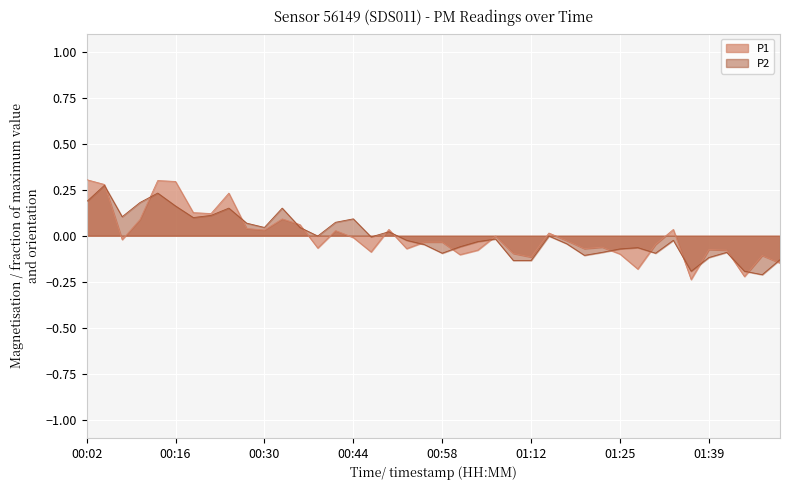

Reading left to right, extract all data points from this chart.

P1: 0.3	0.3	-0.0	0.1	0.3	0.3	0.1	0.1	0.2	0.0	0.0	0.1	0.1	-0.1	0.0	-0.0	-0.1	0.0	-0.1	-0.0	-0.0	-0.1	-0.1	-0.0	-0.1	-0.1	0.0	-0.0	-0.1	-0.1	-0.1	-0.2	-0.0	0.0	-0.2	-0.1	-0.1	-0.2	-0.1	-0.1
P2: 0.2	0.3	0.1	0.2	0.2	0.2	0.1	0.1	0.2	0.1	0.0	0.2	0.0	-0.0	0.1	0.1	-0.0	0.0	-0.0	-0.0	-0.1	-0.1	-0.0	-0.0	-0.1	-0.1	-0.0	-0.0	-0.1	-0.1	-0.1	-0.1	-0.1	-0.0	-0.2	-0.1	-0.1	-0.2	-0.2	-0.1